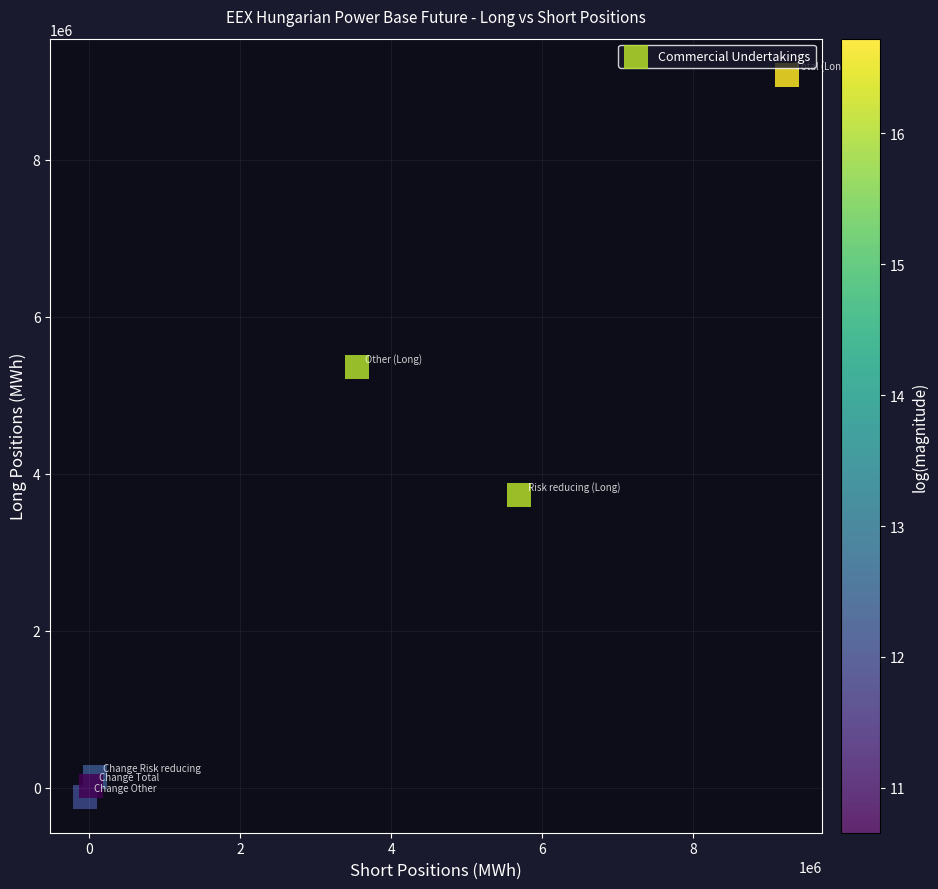

What is the range of X values (max minus min)?

9291464